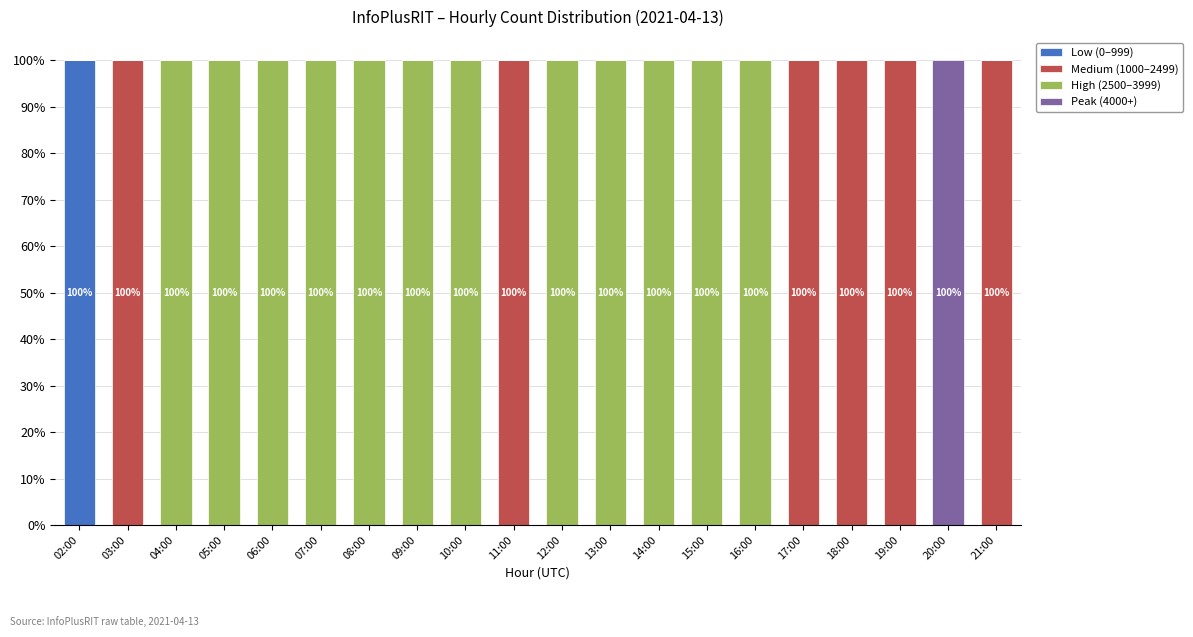

How many series are shown in this chart?

4